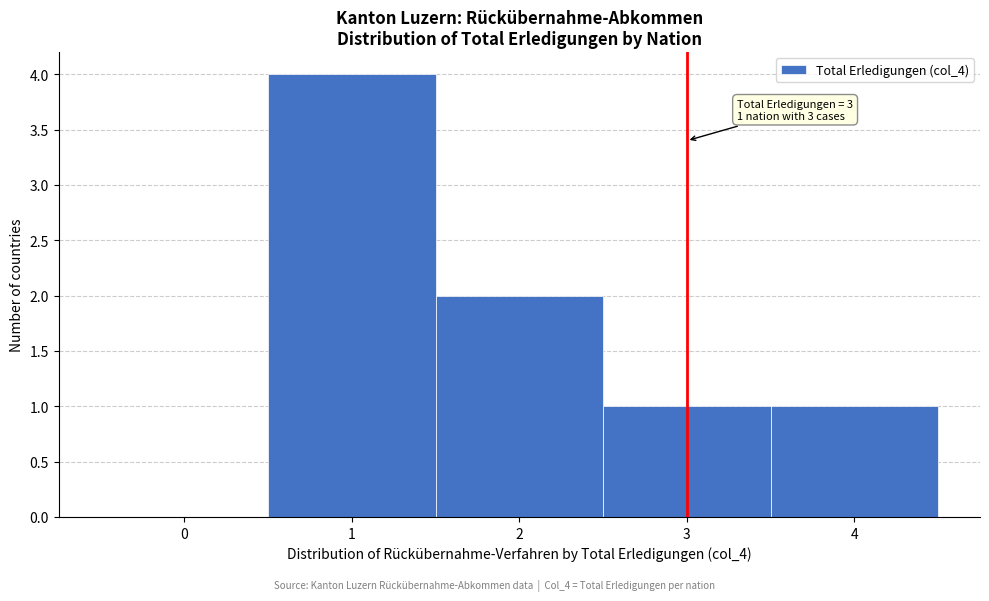

Reading left to right, what are all the values shown in this chart?

0=0	1=4	2=2	3=1	4=1